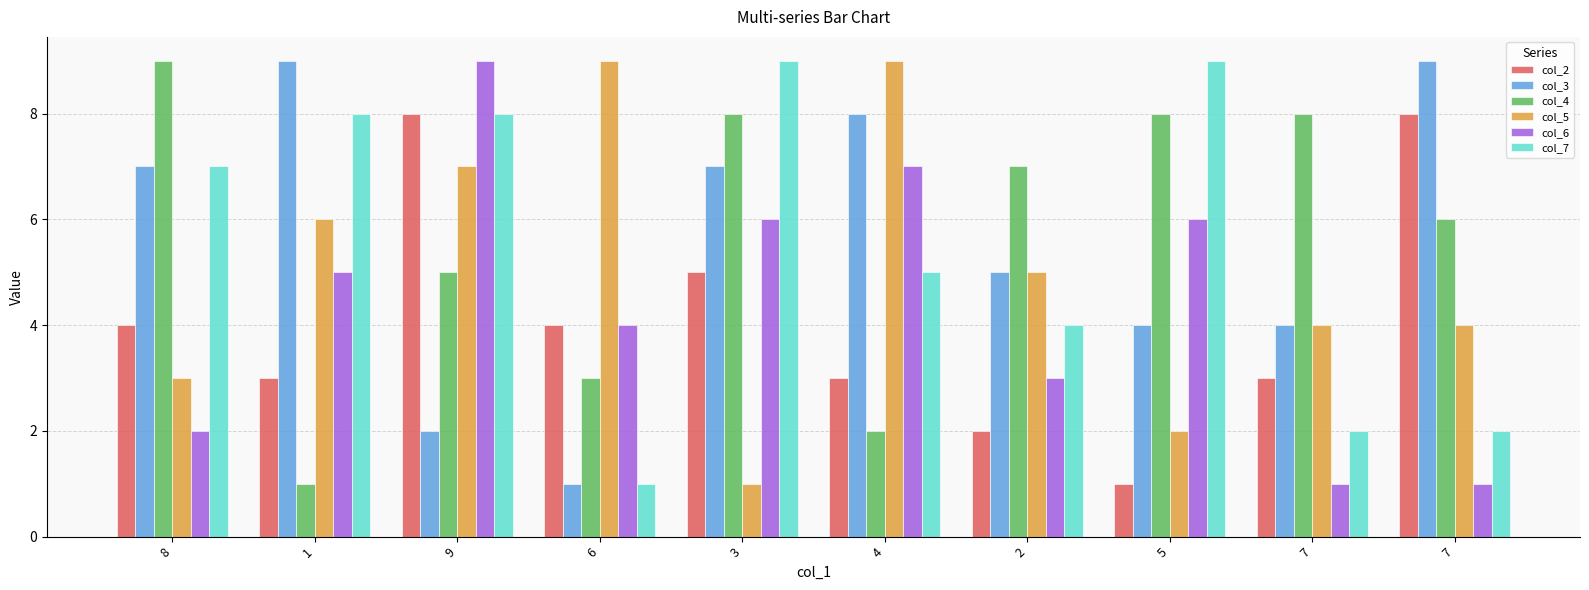

What is the difference between the maximum and minimum values in the col_6 series?

8